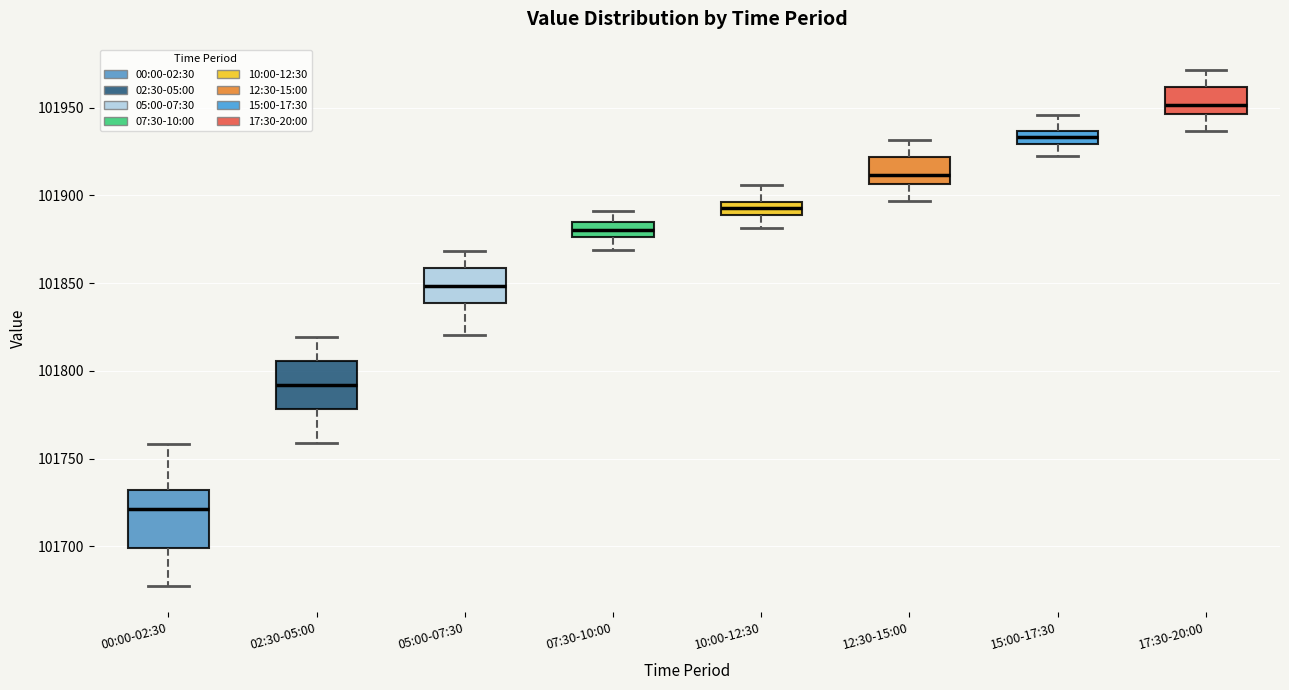

Where is the upper edge of the box for 02:30-05:00 on the y-axis? The values are not printed on the chart, so give them approximately, as read against the axis.

101805